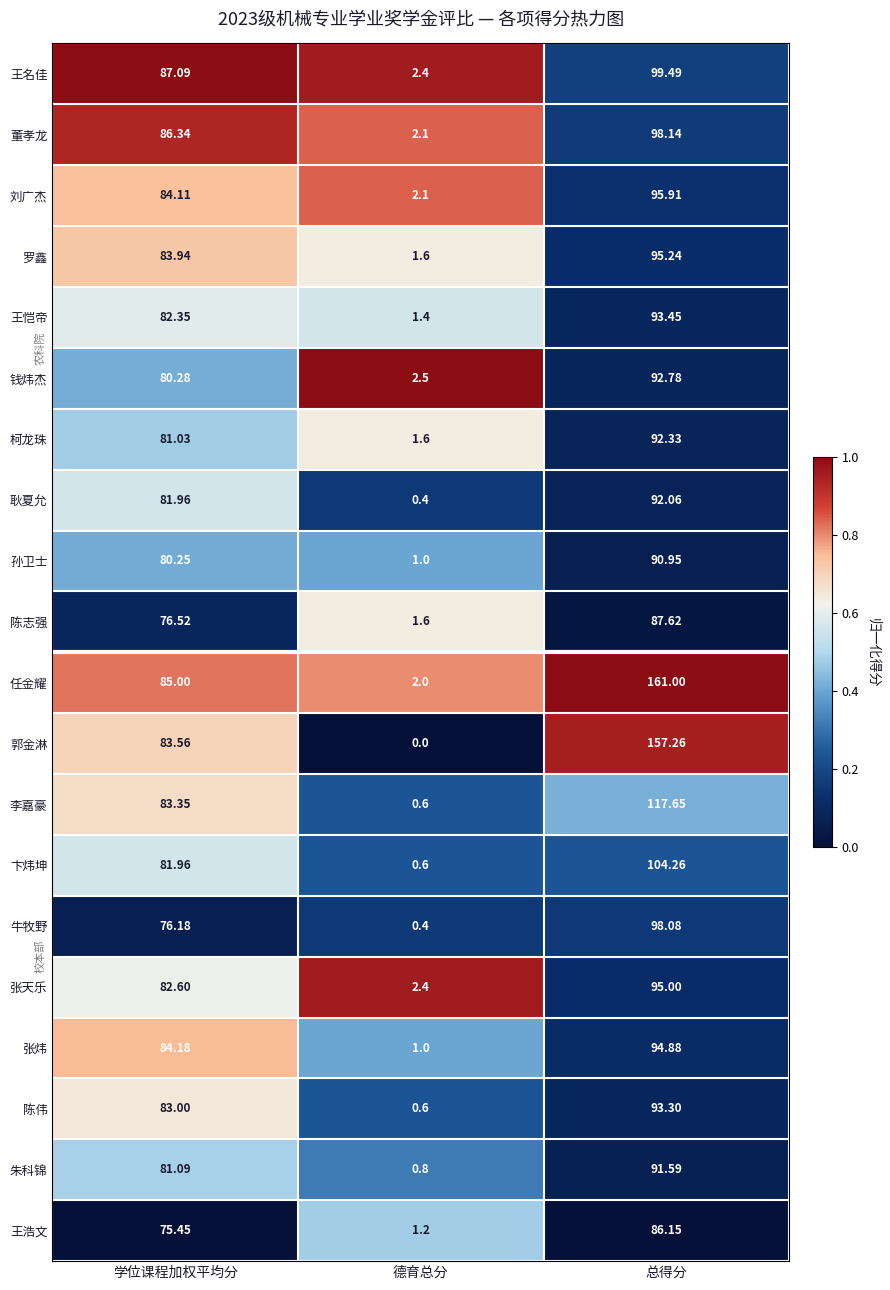

At which label is 卞炜坤 closest to 52?

学位课程加权平均分